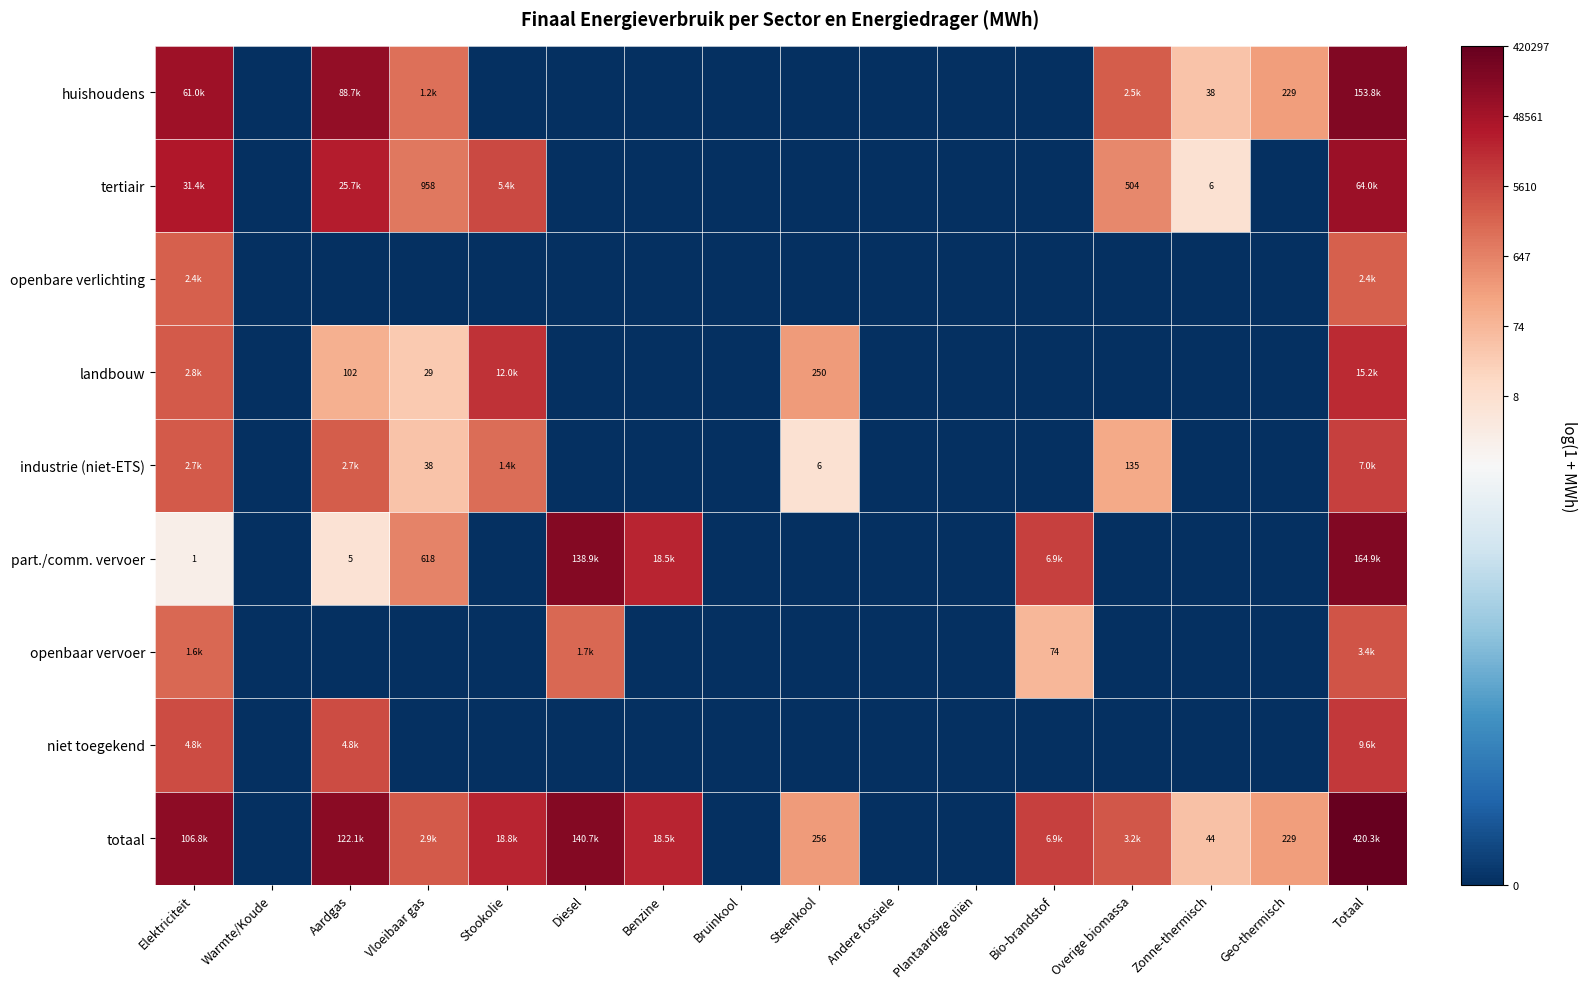

At how many categories does at least one series exceed 8?

8